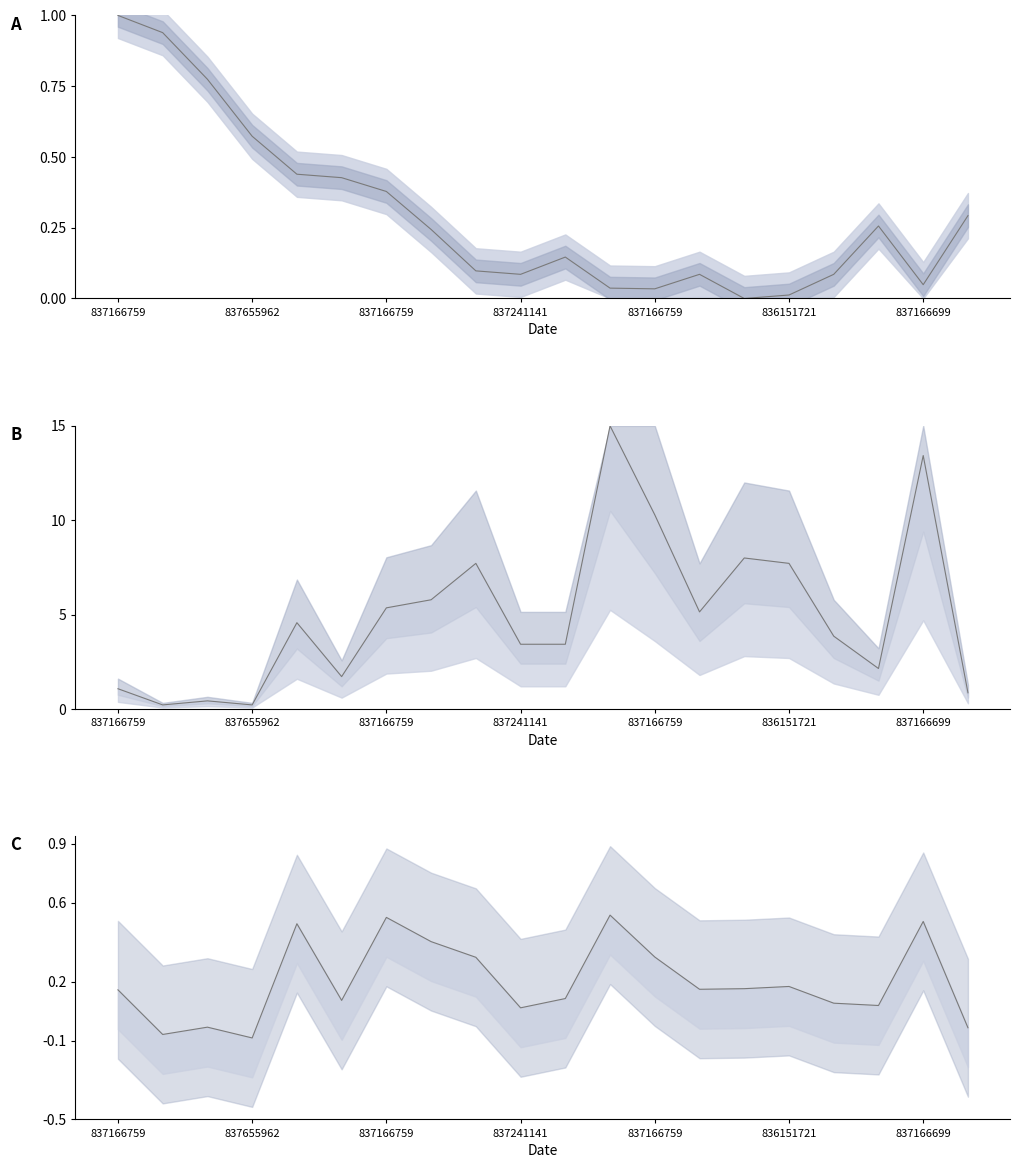

Which has a higher value, 837426677 or 837166699?

837166699